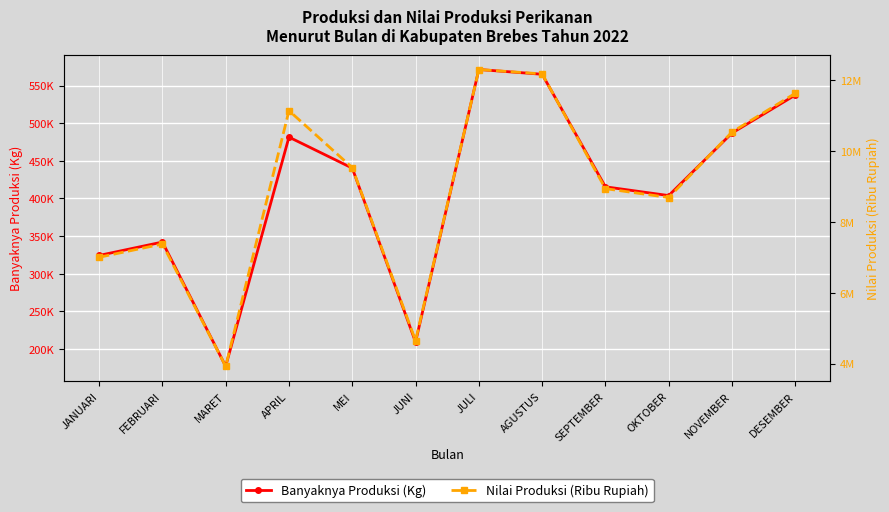

Rank the series at JUNI from highest to lowest value.

Nilai Produksi (Ribu Rupiah), Banyaknya Produksi (Kg)